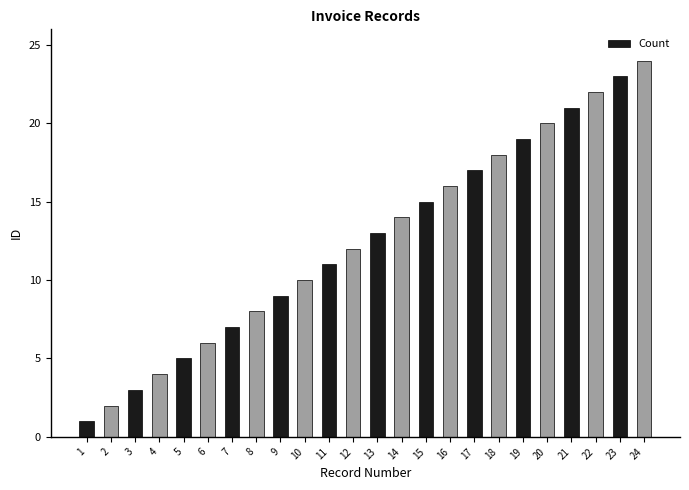

List the labels in order of value, largest first.

24, 23, 22, 21, 20, 19, 18, 17, 16, 15, 14, 13, 12, 11, 10, 9, 8, 7, 6, 5, 4, 3, 2, 1